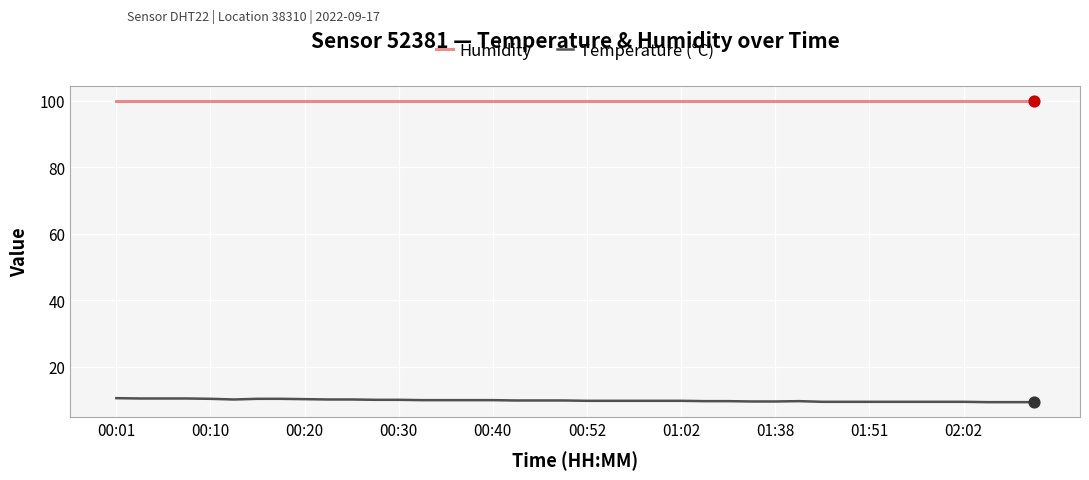

Which series has the largest total across all categories?

Humidity